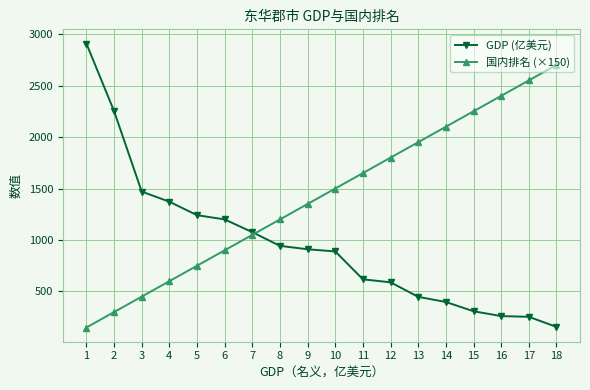

True or false: 国内排名 (×150) has more than 2 points higher than both neighbors.

False